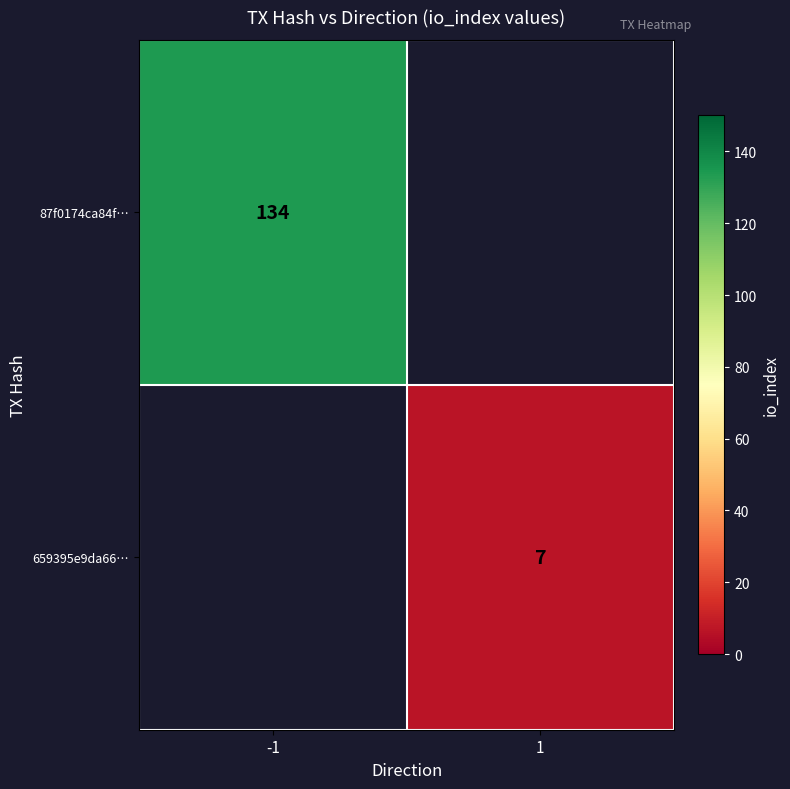

True or false: 659395e9da66… has a value of 9 at 1.

False